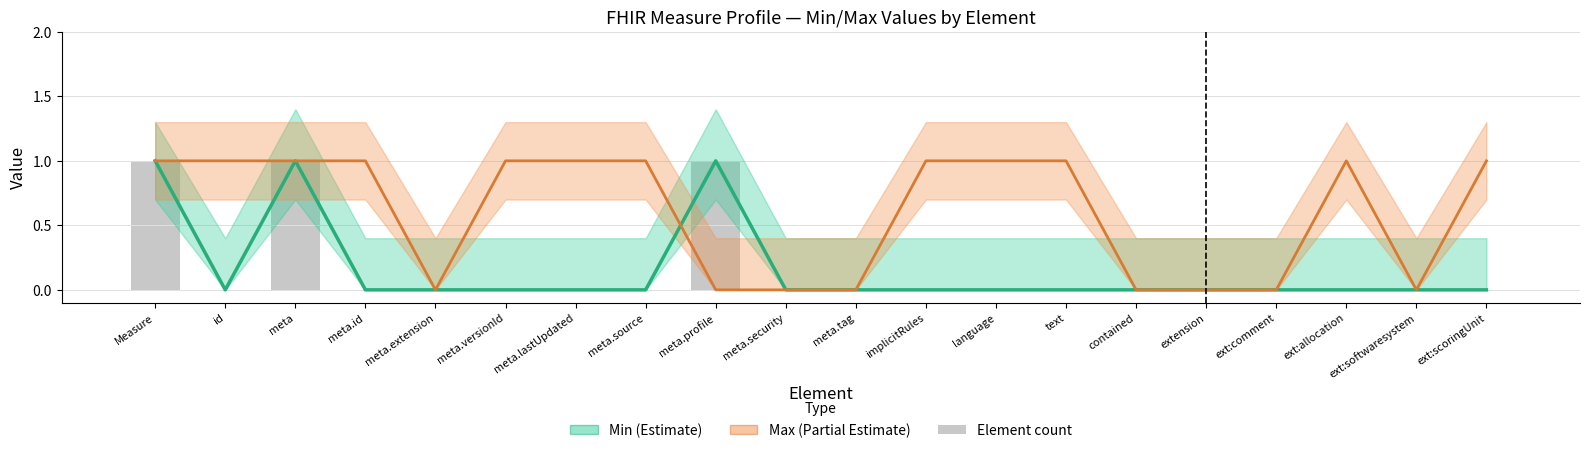

What is the value of the Max central bar at the 8th from the left?

1